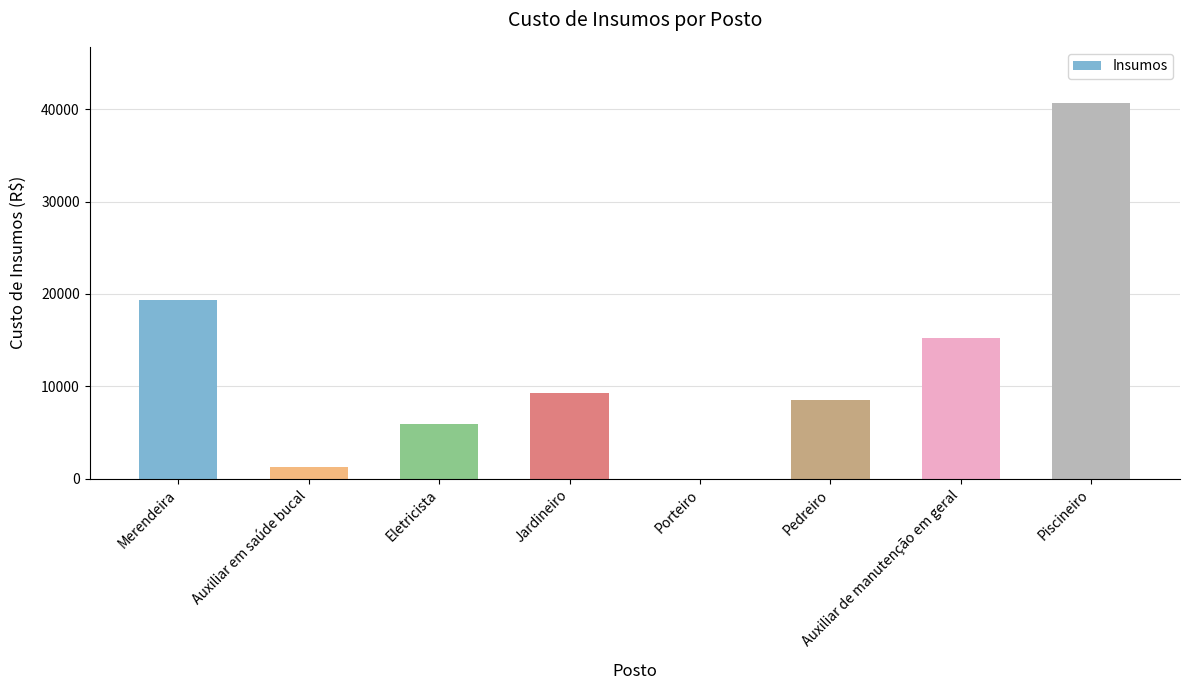

What is the maximum value shown in the chart?

40648.8